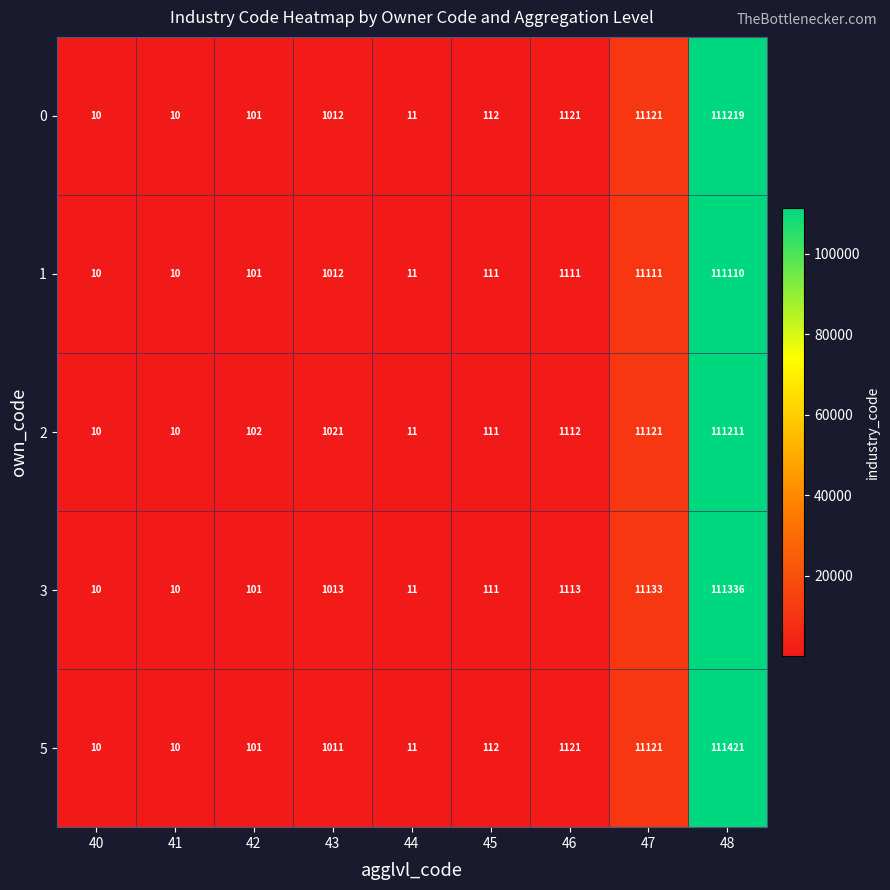

What is the difference between the highest and lowest values at 46?

10